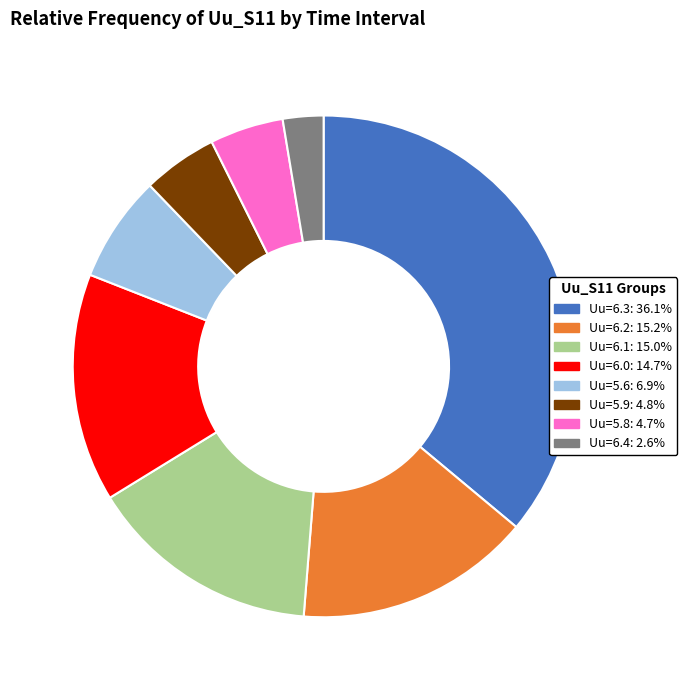

Is there a majority slice in this chart?

No